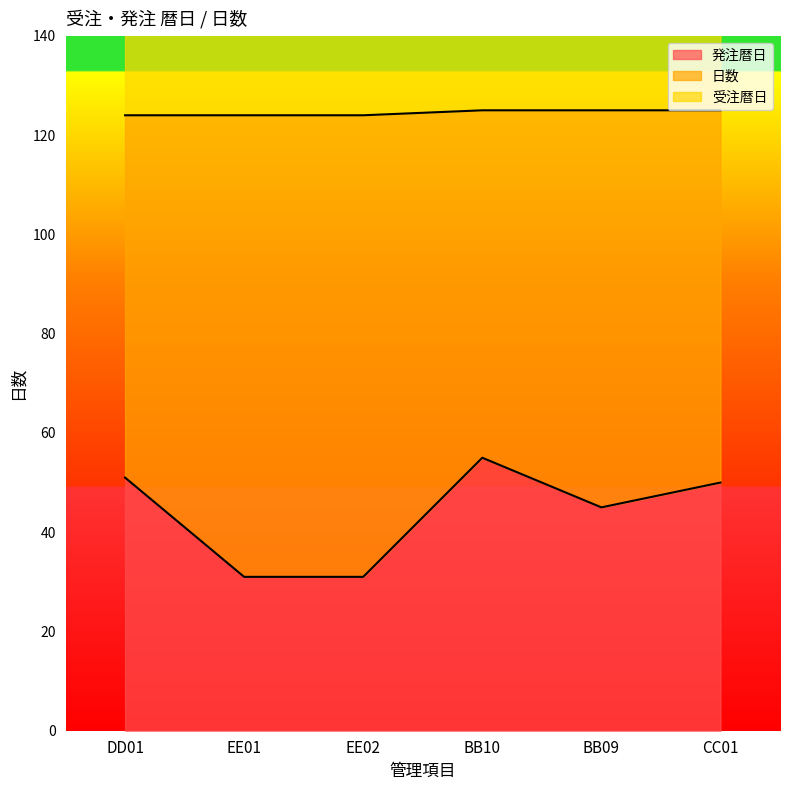

What is the label of the 6th point from the left?

CC01